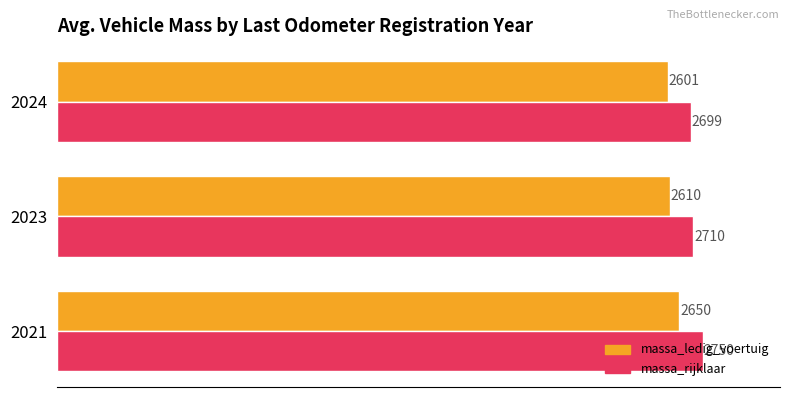

At which category is the sum across all series the highest?

2021